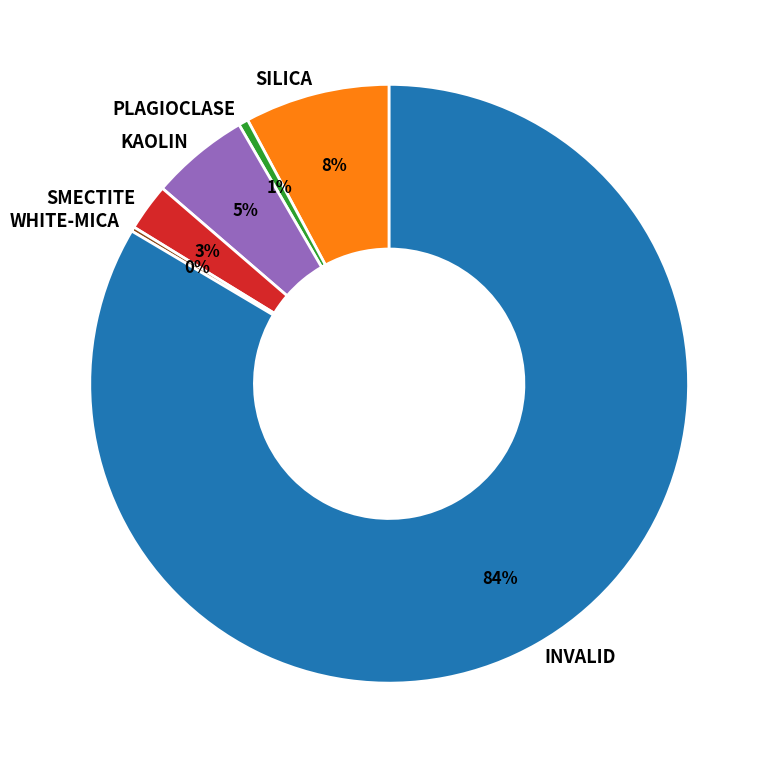

To the nearest percent, what is the average slice percentage?

17%